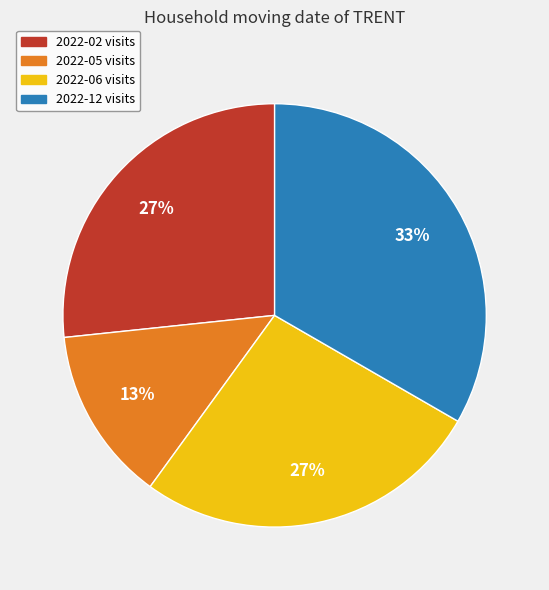

Approximately how many times larger is the value at 2022-05 compared to 2022-12?

0.4